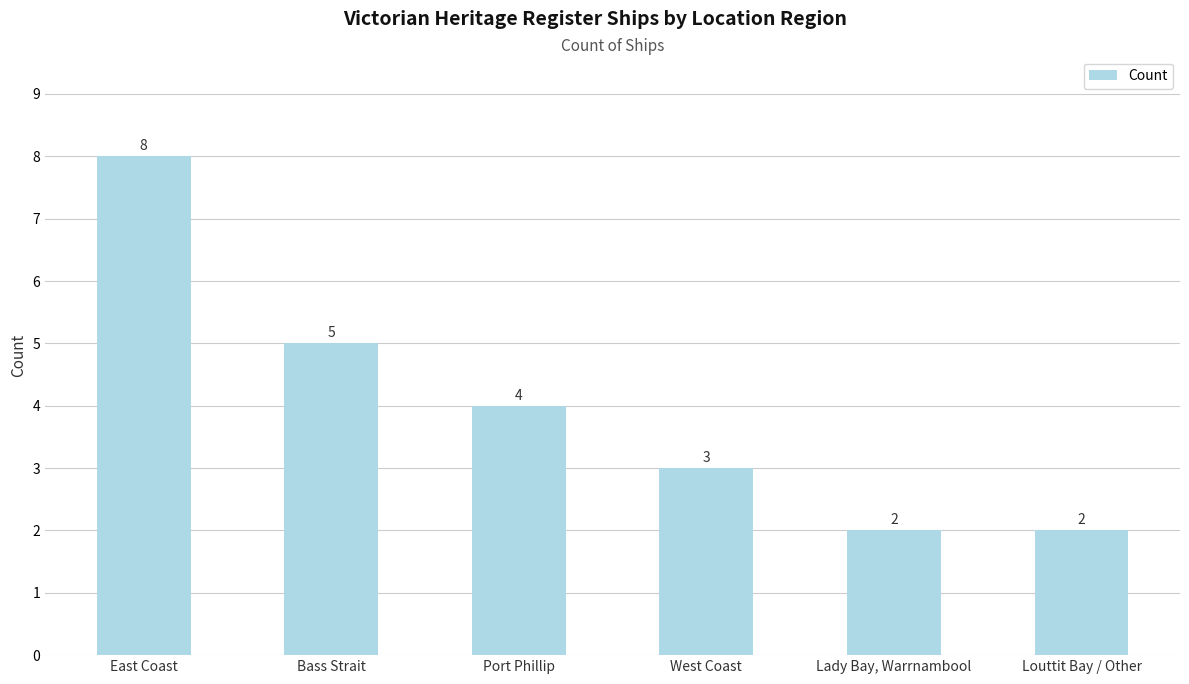

How many bars are there in total?

6